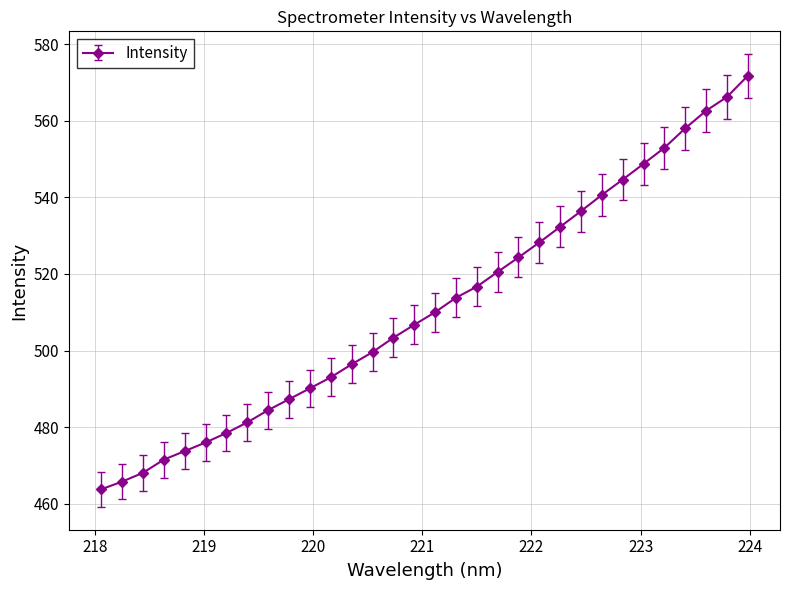

What is the minimum value shown in the chart?

463.8